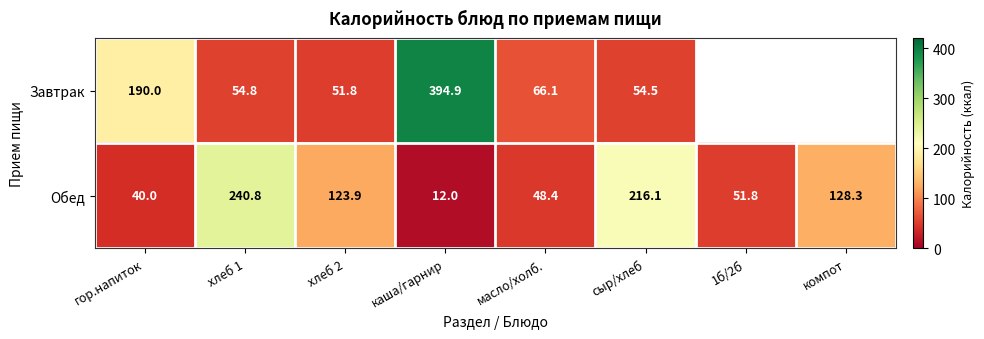

Between хлеб 1 and каша/гарнир, which series saw the biggest shift?

Завтрак